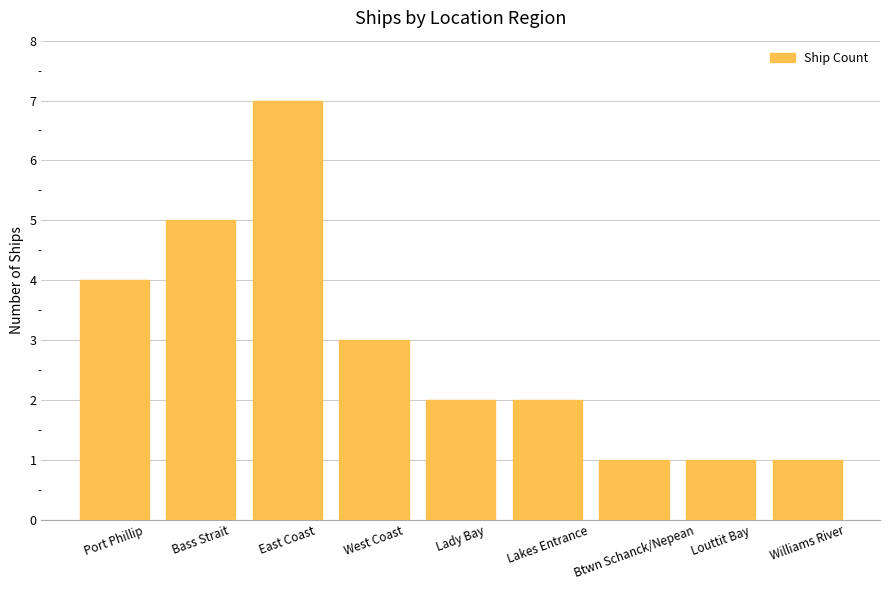

What is the difference between the maximum and minimum values?

6